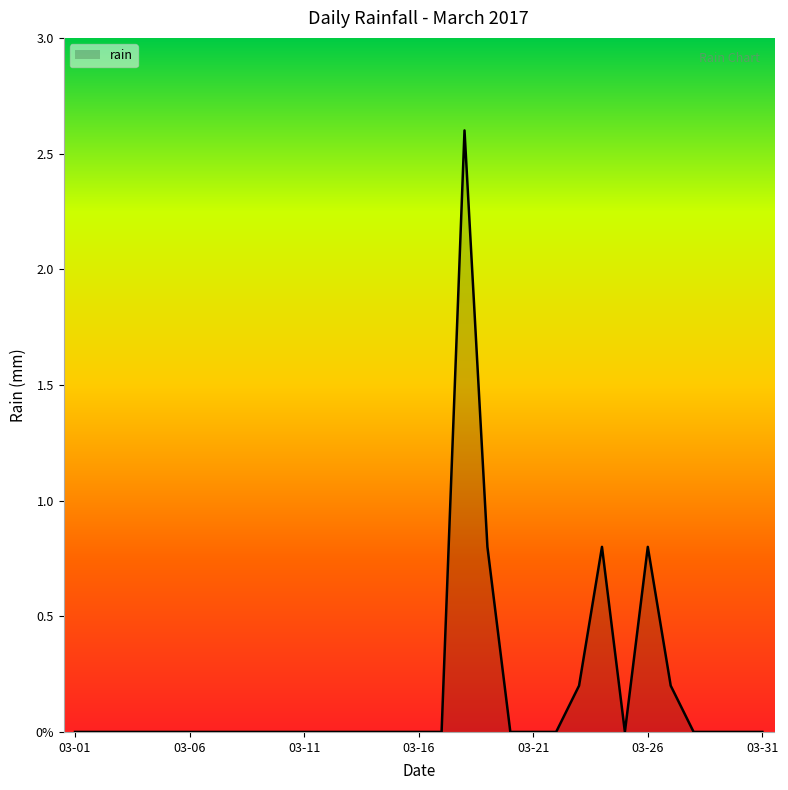

True or false: there are more than 0 points higher than both neighbors.

True